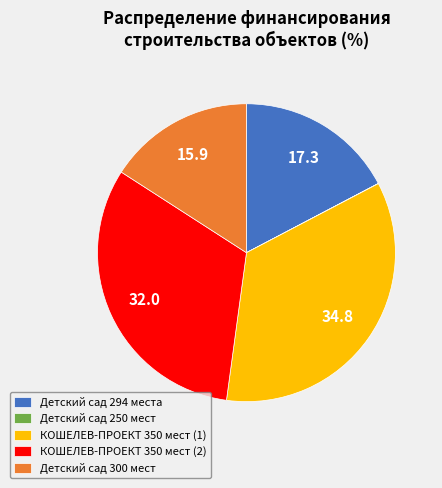

Which has a higher value, Детский сад 300 мест or КОШЕЛЕВ-ПРОЕКТ 350 мест (1)?

КОШЕЛЕВ-ПРОЕКТ 350 мест (1)